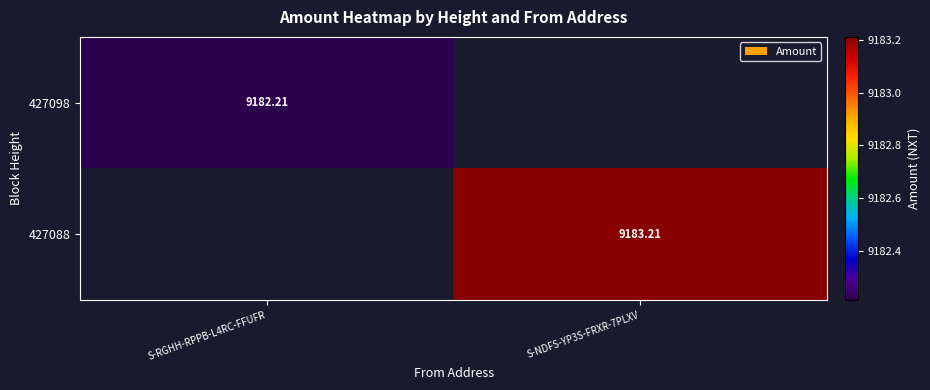

Is the value of 427098 at S-RGHH-RPPB-L4RC-FFUFR greater than the value of 427088 at S-NDFS-YP3S-FRXR-7PLXV?

No